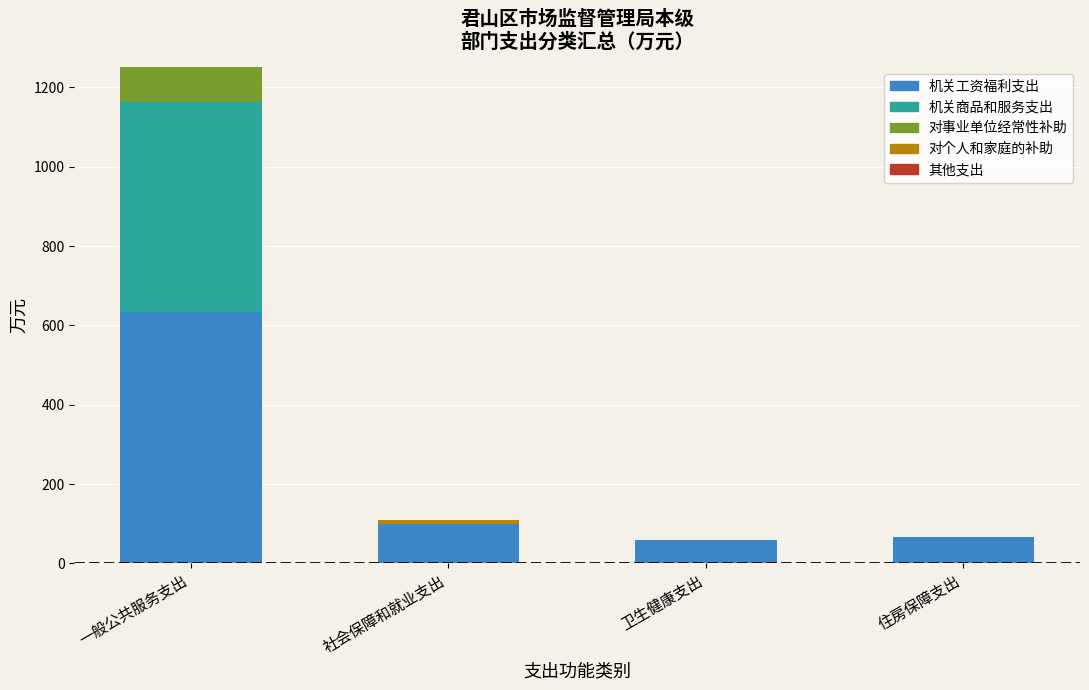

The 机关工资福利支出 series shows 330.2 at 一般公共服务支出. True or false?

False